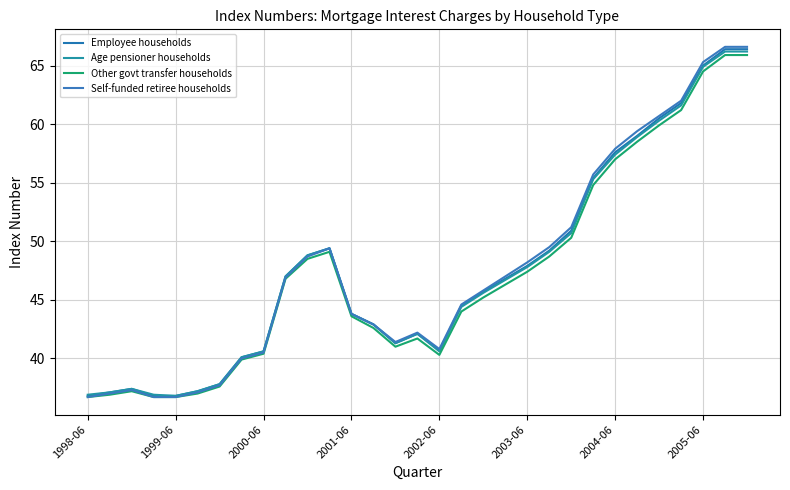

How many lines are shown in the chart?

4